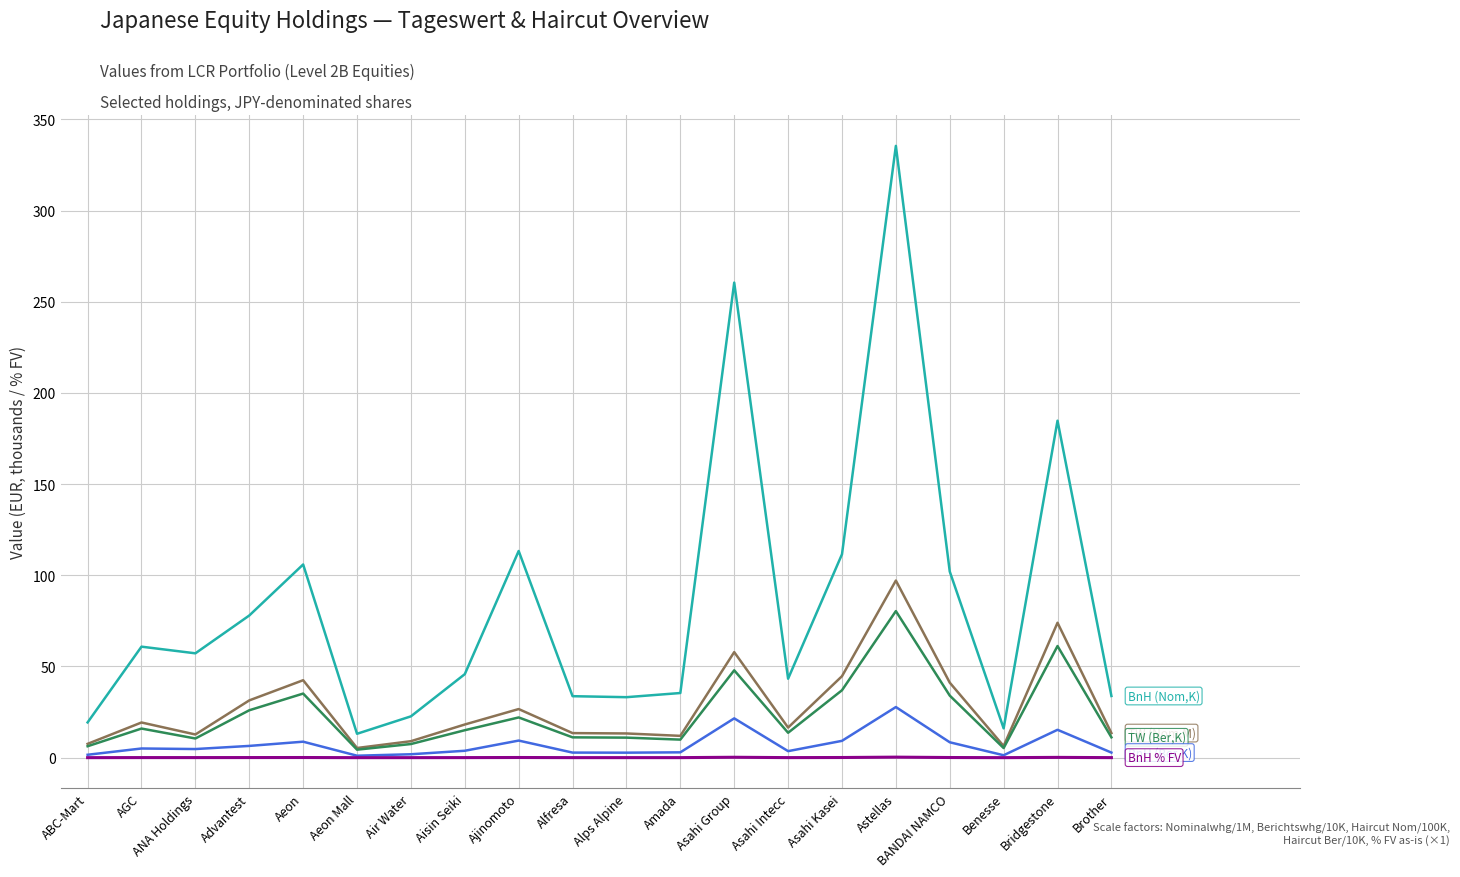

At which category is the sum across all series the highest?

Astellas